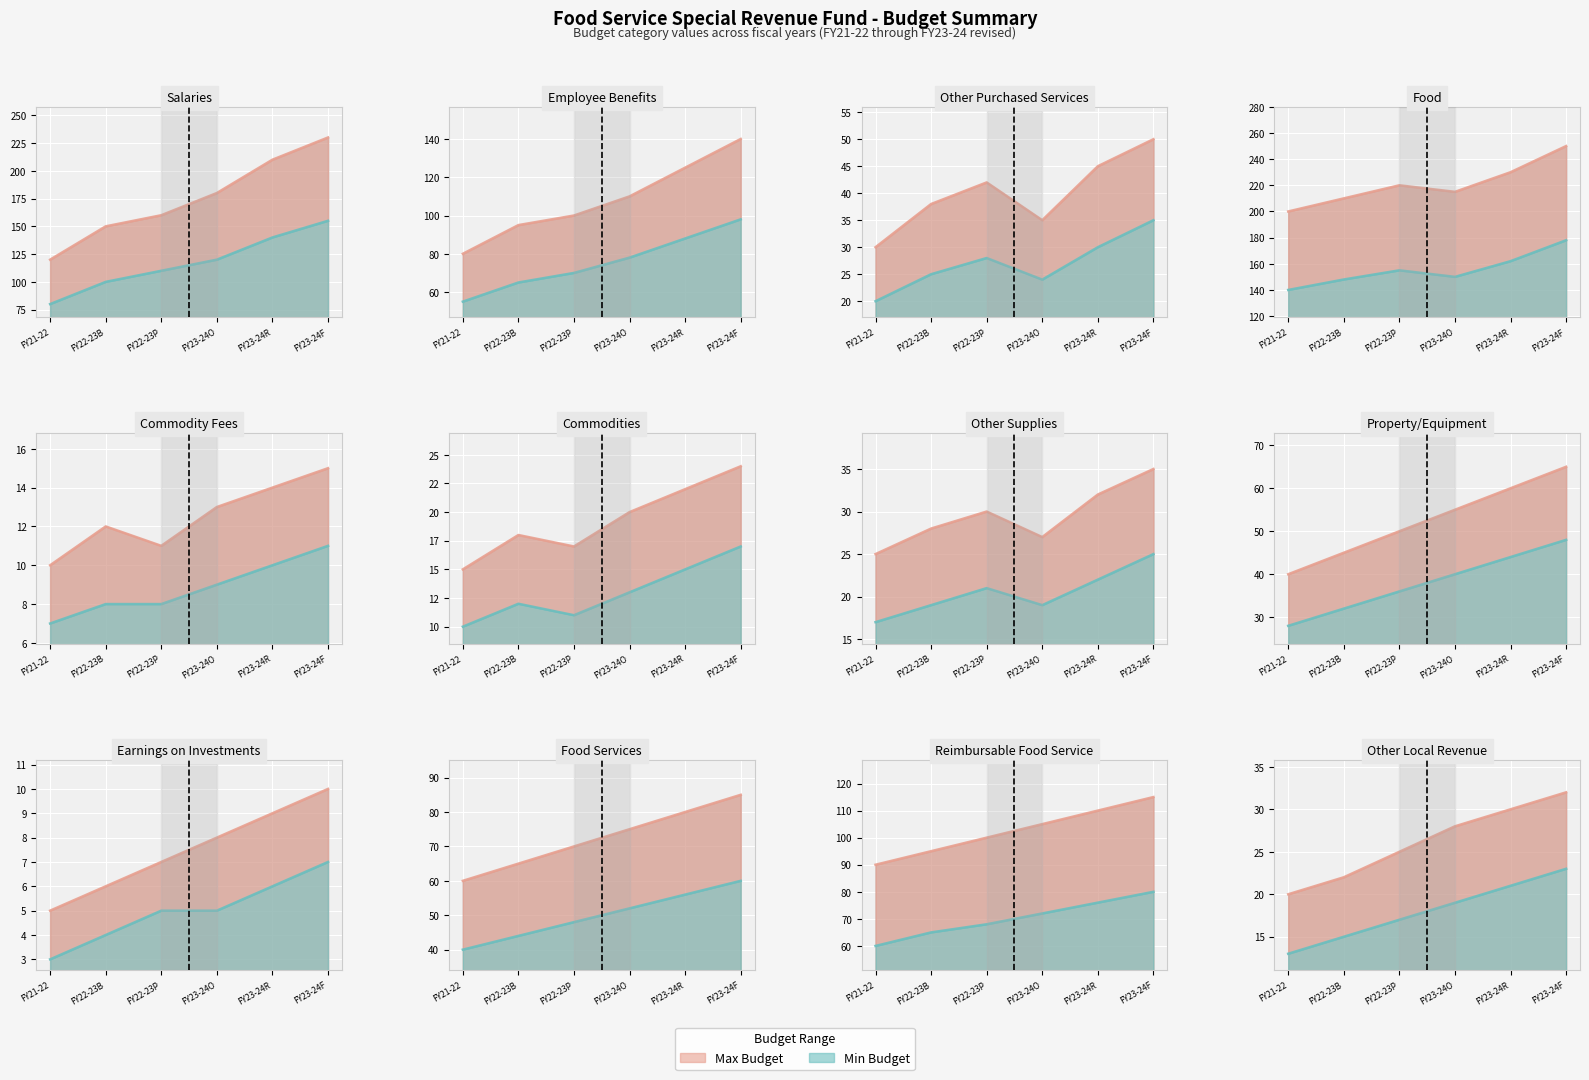

True or false: Upper bound and Lower bound cross at least once.

False